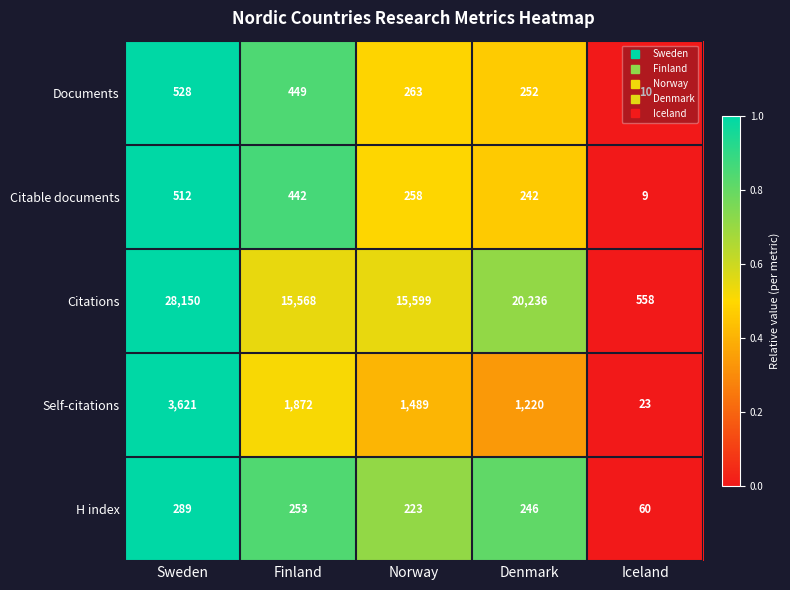

The value of Documents at Finland is 805. True or false?

False